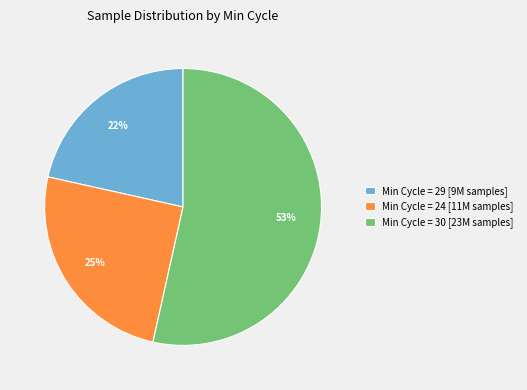

To the nearest percent, what is the average slice percentage?

33%